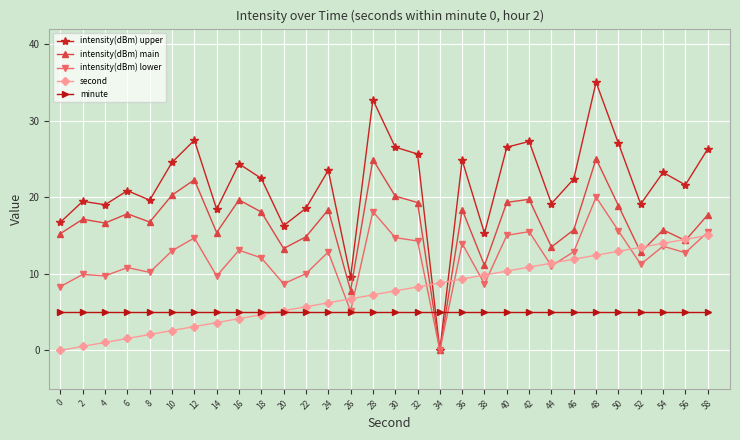

What is the total value across all series at 46?

67.9